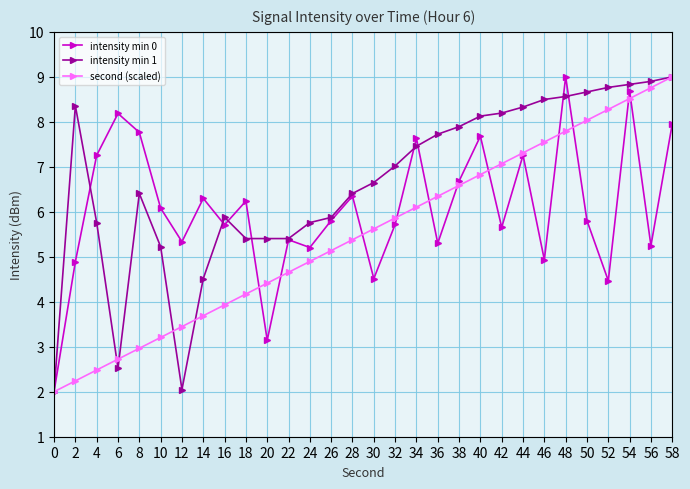

What is the average value of the intensity min 1 series?

6.7